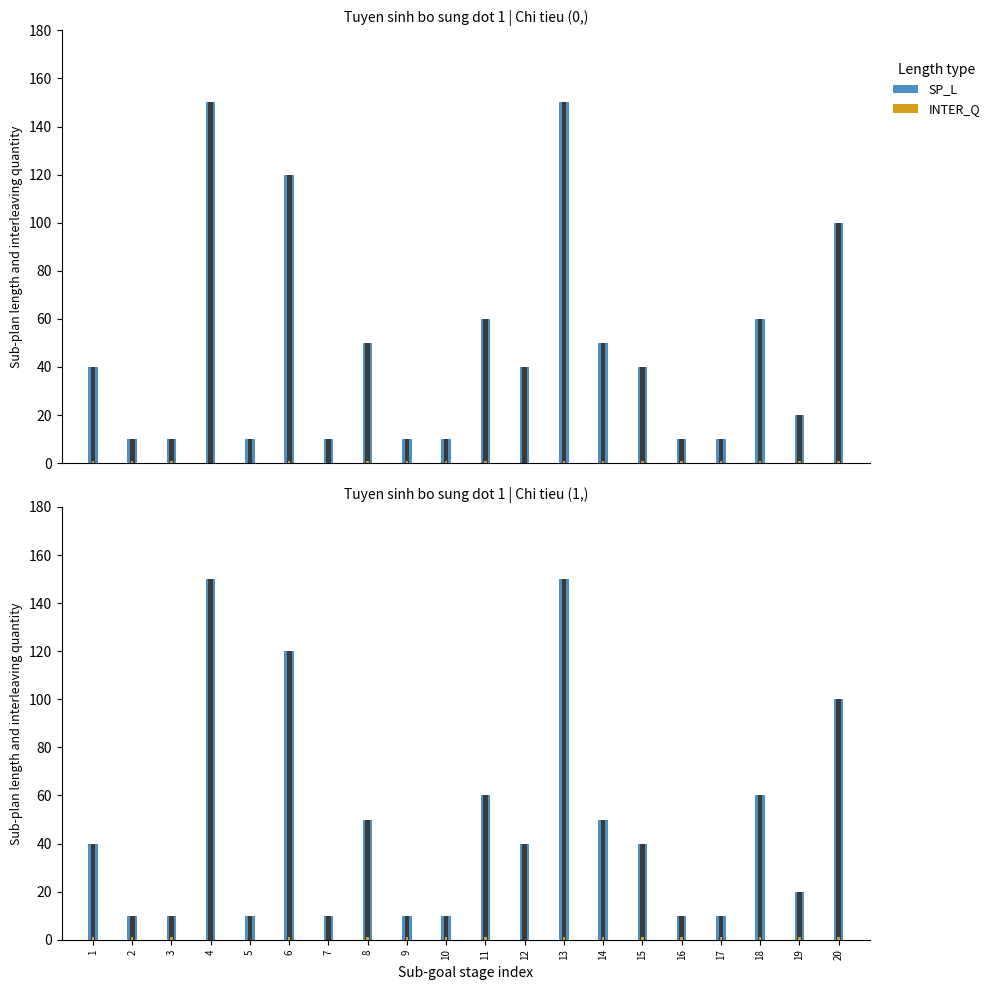

What is the value of the SP_L bar at the 15th from the left?

40